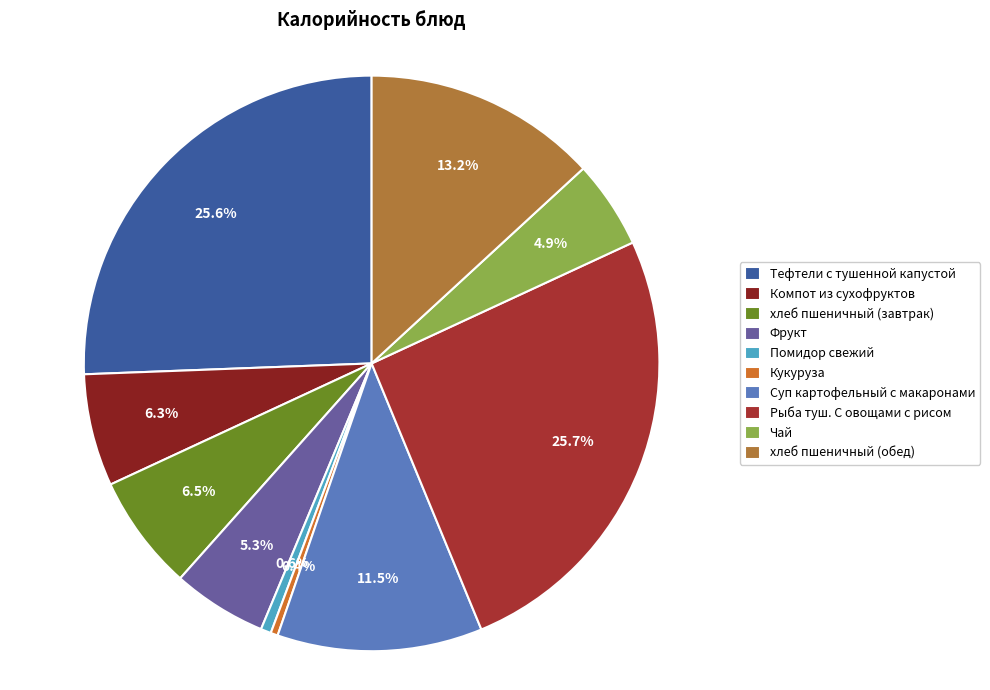

To the nearest percent, what is the average slice percentage?

10%